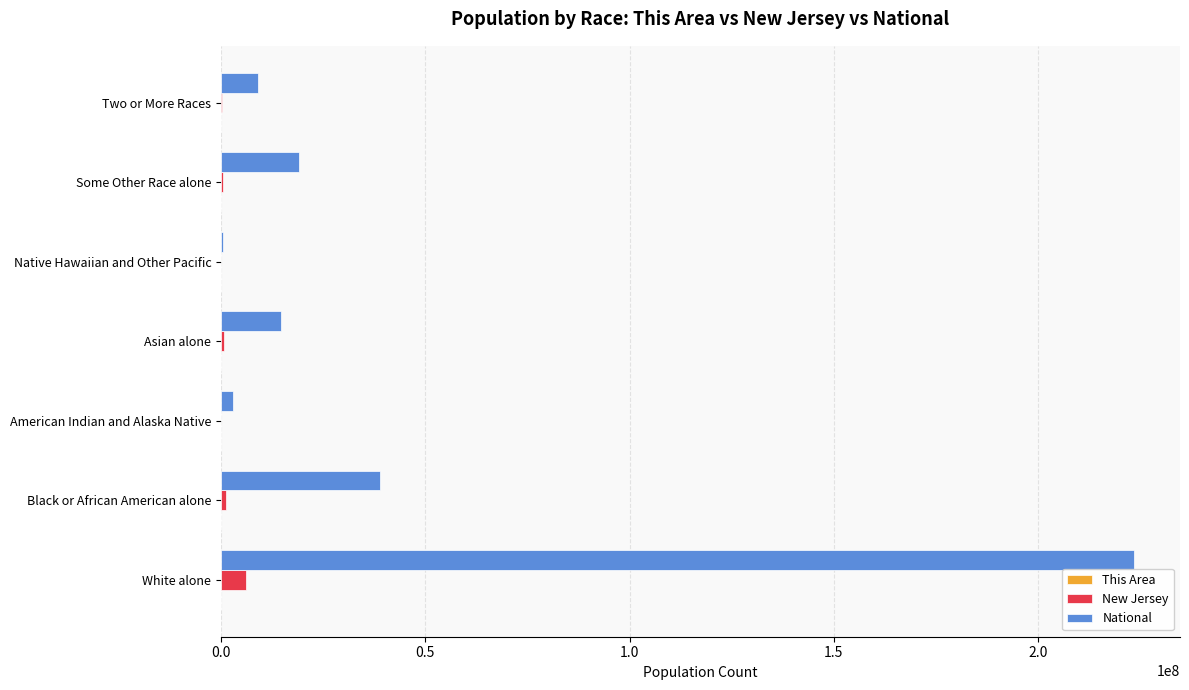

Is it true that New Jersey equals 6029248 at White alone?

True